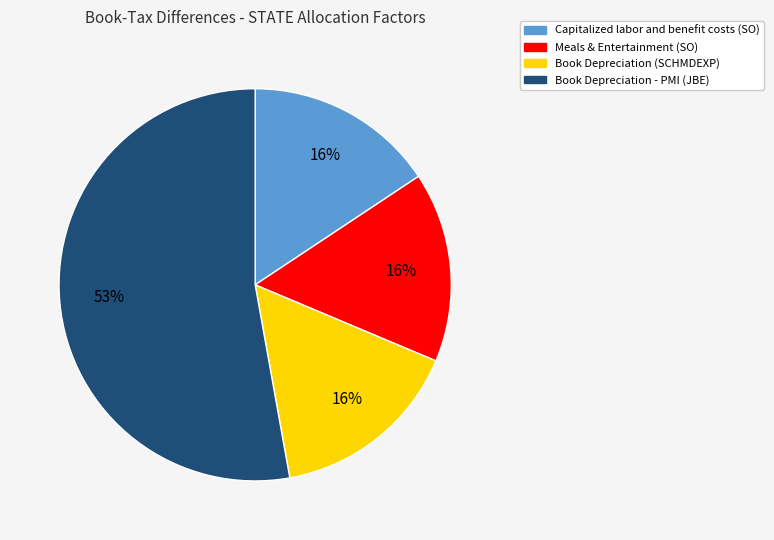

To the nearest percent, what portion does Book Depreciation (SCHMDEXP) represent?

16%